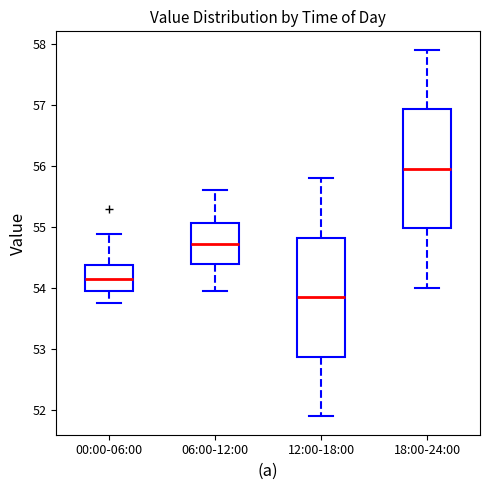

Where does the median line of the box for 12:00-18:00 sit on the y-axis? The values are not printed on the chart, so give them approximately, as read against the axis.

53.9